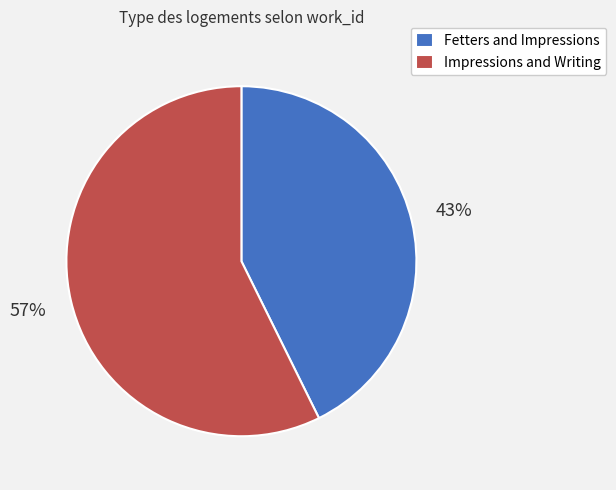

Which slice is the largest?

Impressions and Writing